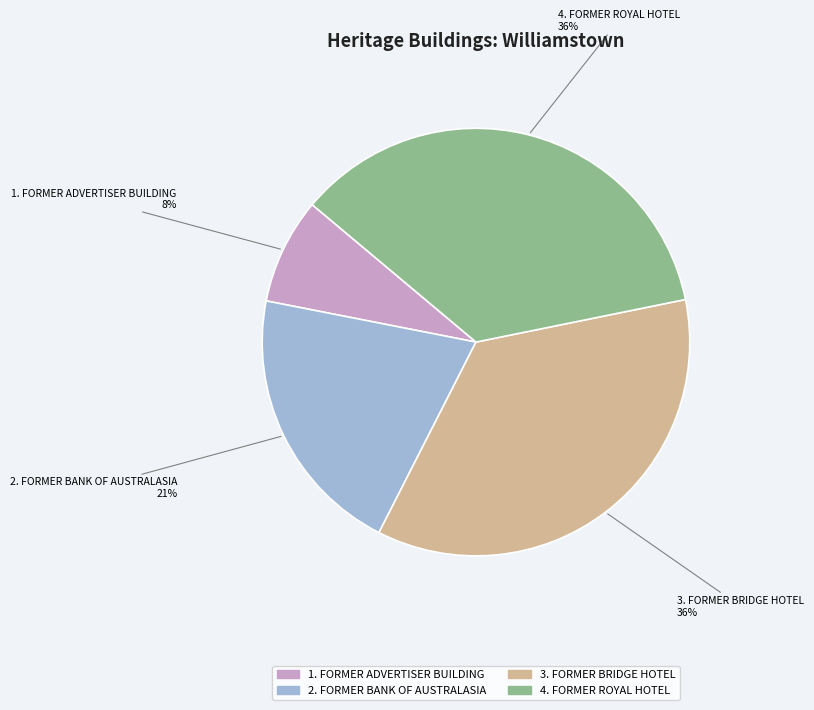

How many slices are in this pie chart?

4